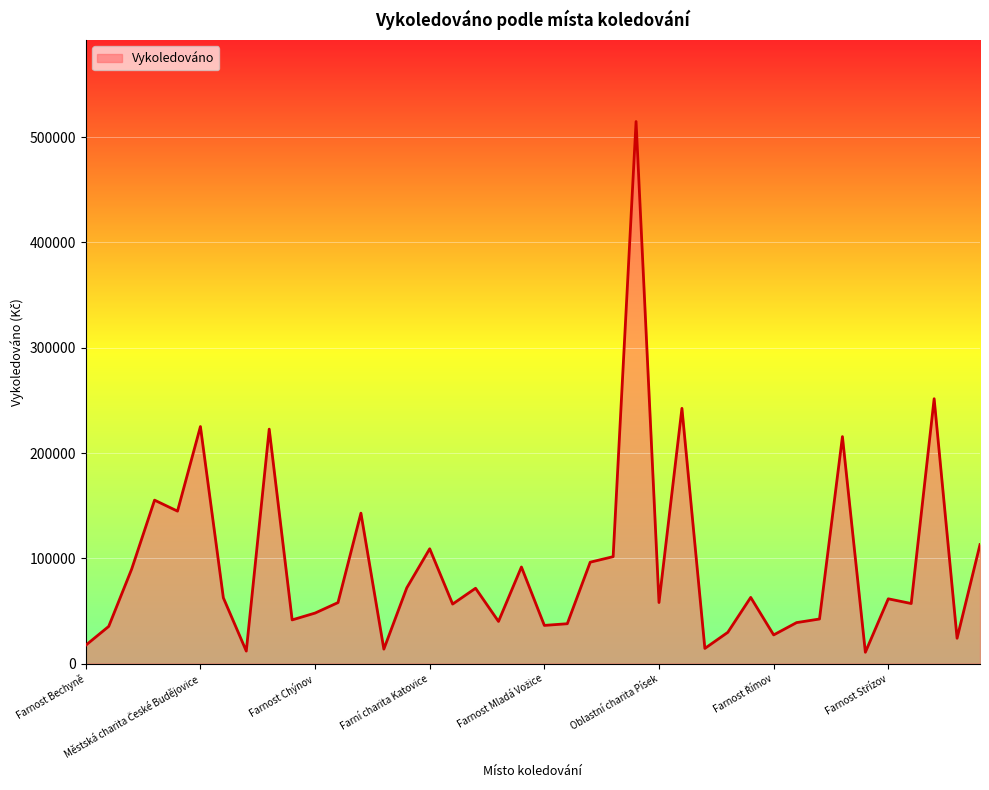

What is the maximum value shown in the chart?

514862